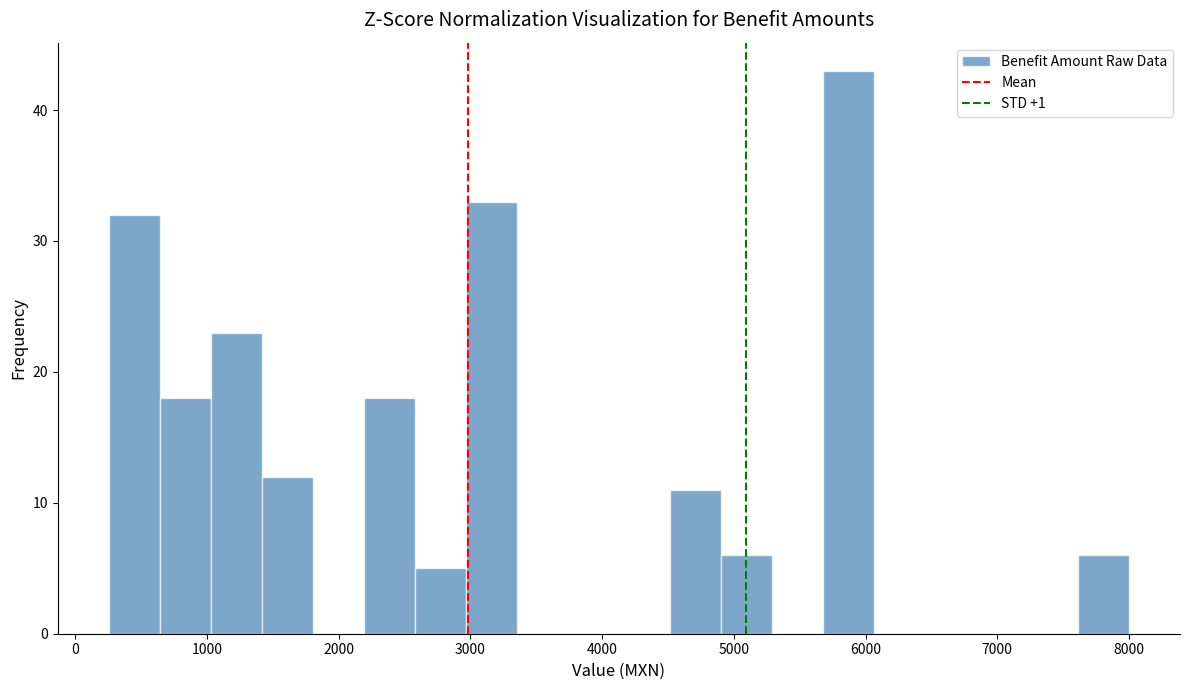

Around what value on the x-axis is the tallest bar? Give the approximate position of its centre, as read against the axis.

5900